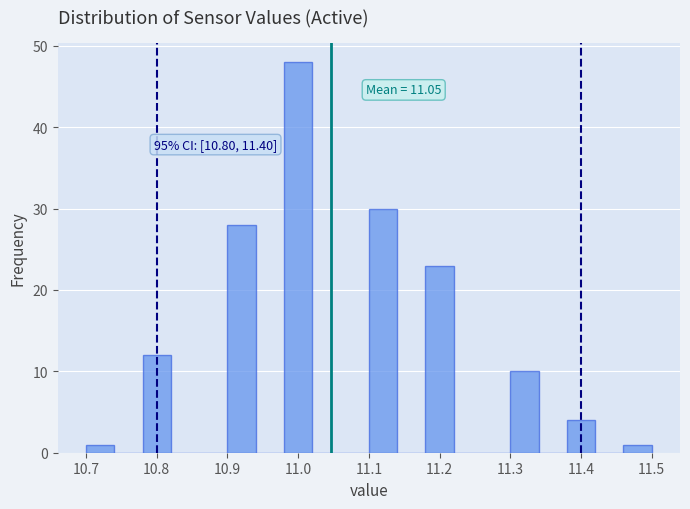

Which range on the x-axis has the tallest bar?

10.98 to 11.02